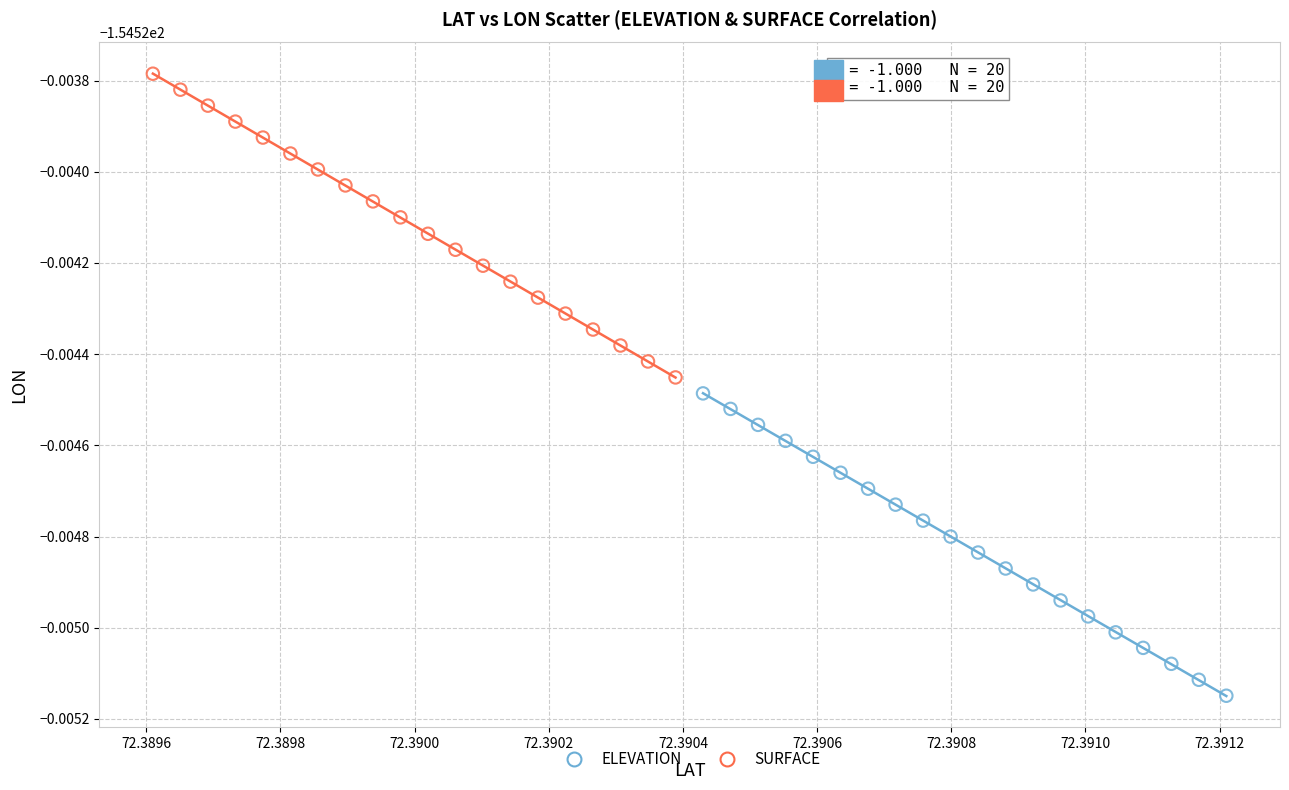

Which series has the largest Y range (max minus min)?

SURFACE